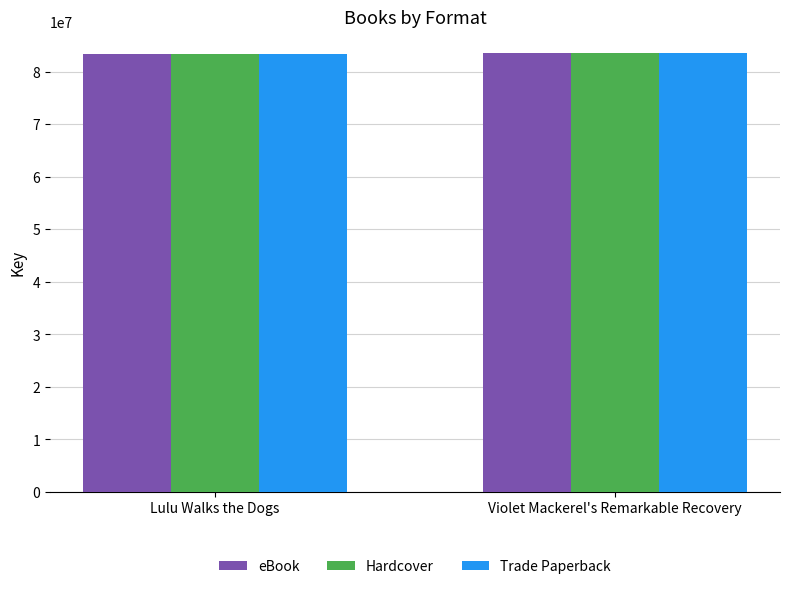

The Hardcover series shows 83461261 at Lulu Walks the Dogs. True or false?

True